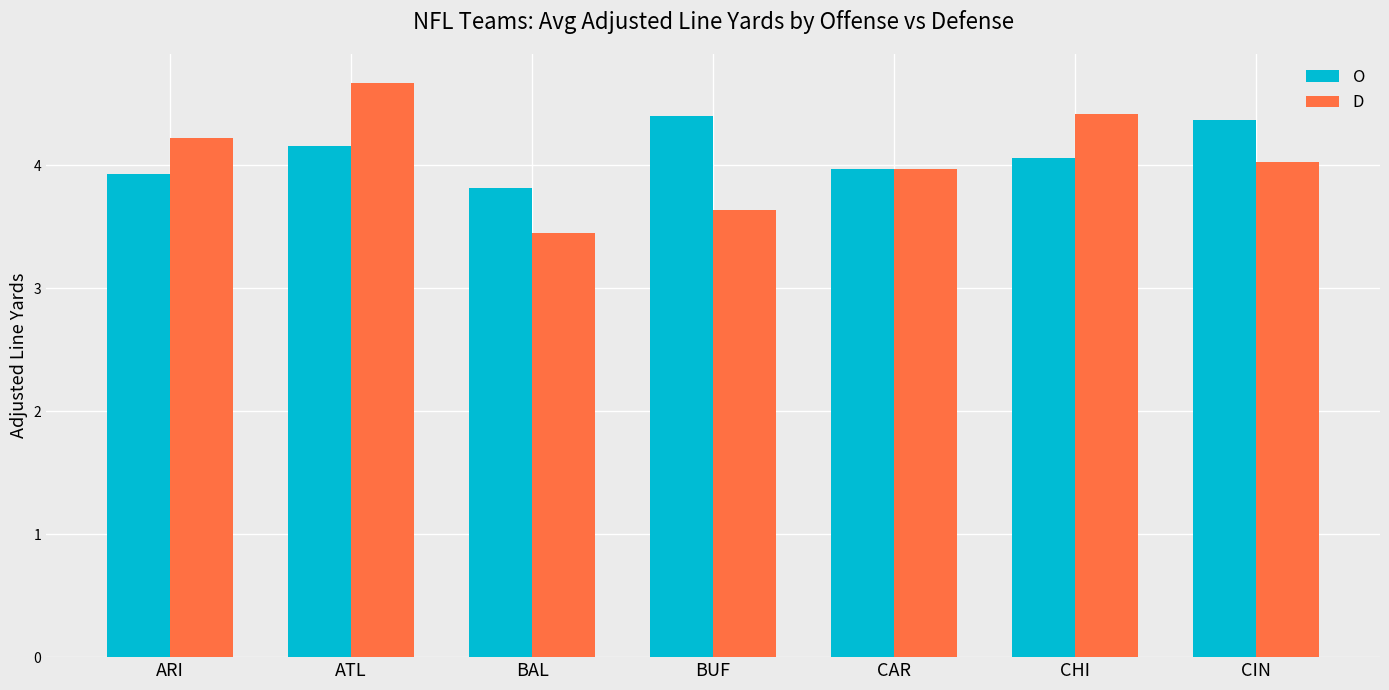

Which series changed the most between ATL and BUF?

D